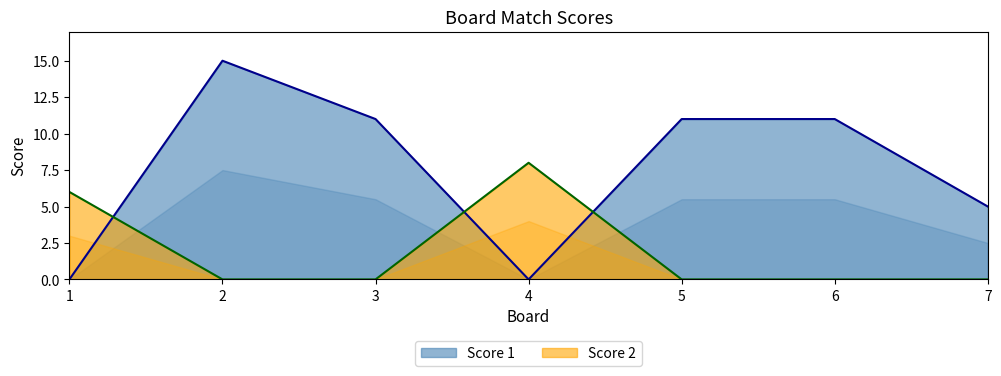

What is the sum of all Score 2 values?

14